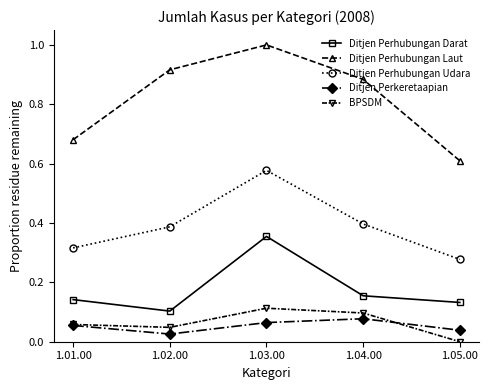

At how many categories does at least one series exceed 0?

5